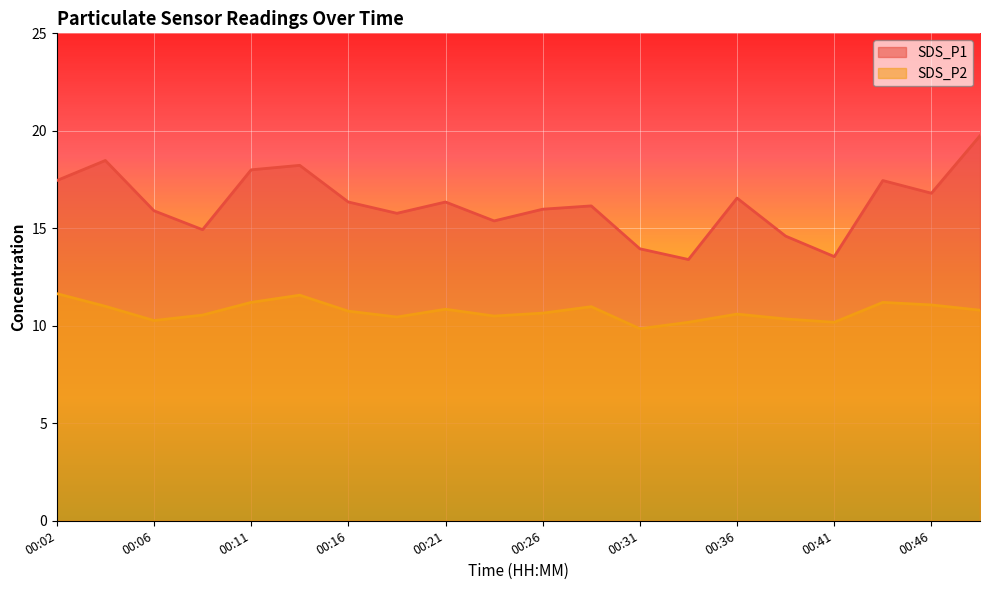

List the labels in order of SDS_P1 value, largest first.

00:48, 00:04, 00:14, 00:11, 00:02, 00:43, 00:46, 00:36, 00:16, 00:21, 00:28, 00:26, 00:06, 00:19, 00:24, 00:09, 00:38, 00:31, 00:41, 00:33